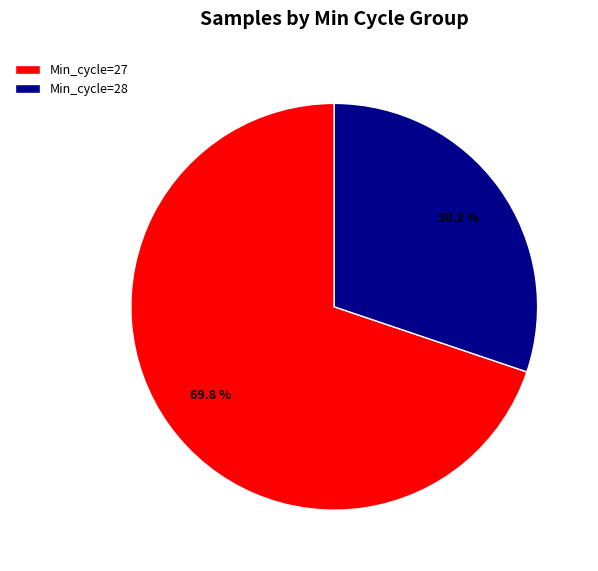

How many segments does this pie chart have?

2